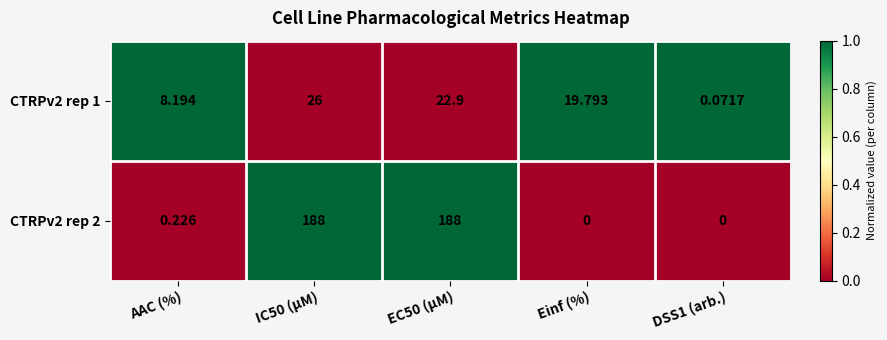

Where is CTRPv2 rep 1 nearest to the value 13?

AAC (%)